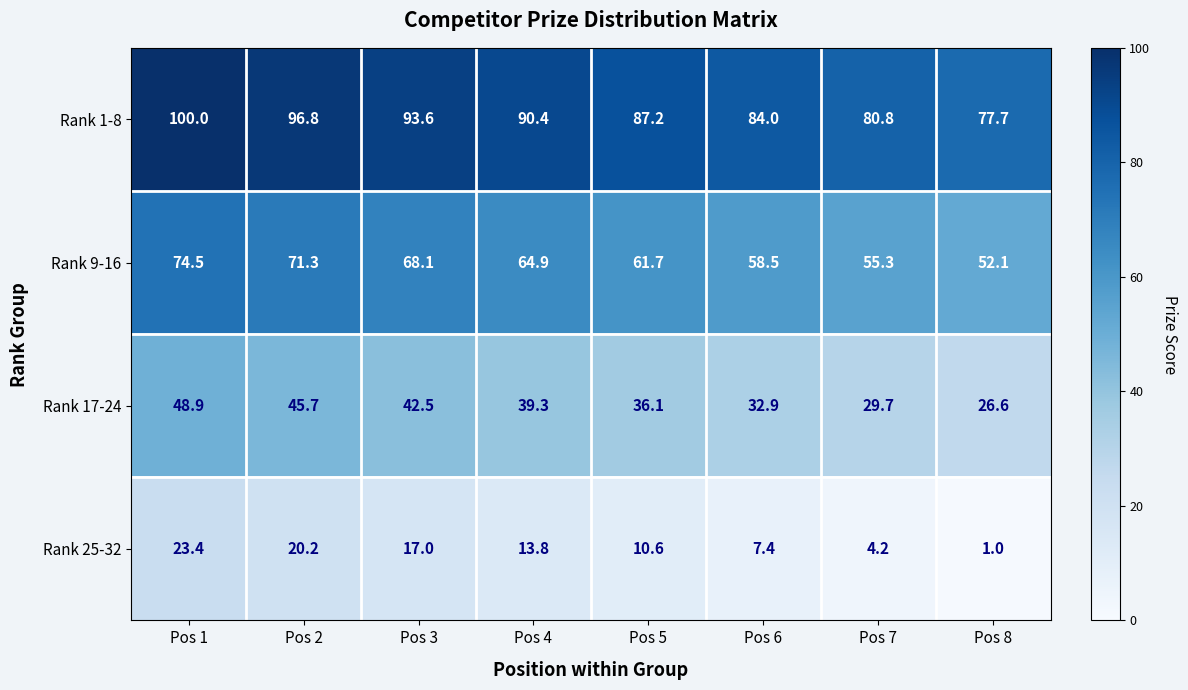

Rank the series by their maximum value, from lowest to highest.

Rank 25-32, Rank 17-24, Rank 9-16, Rank 1-8